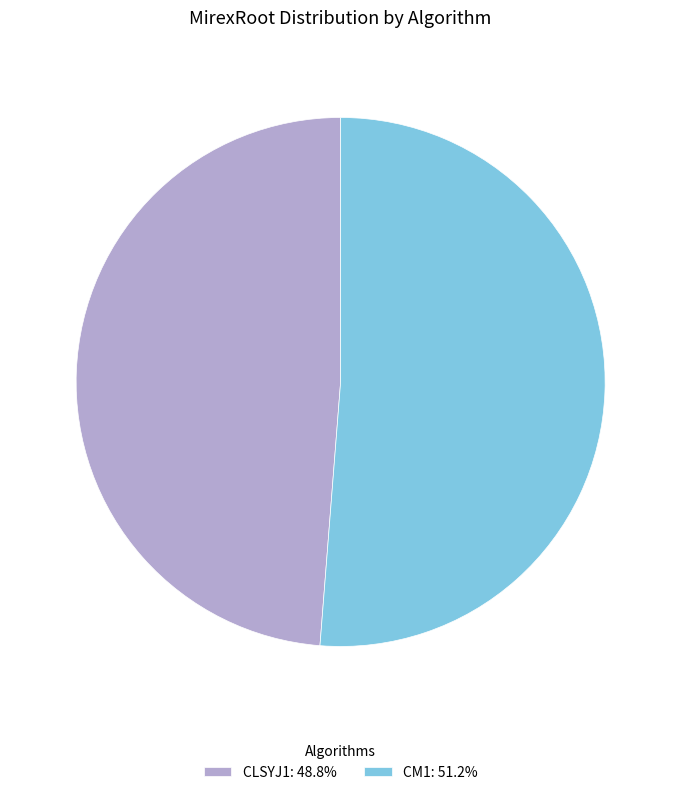

Do CM1: 51.2% and CLSYJ1: 48.8% together represent more than half of the pie?

Yes